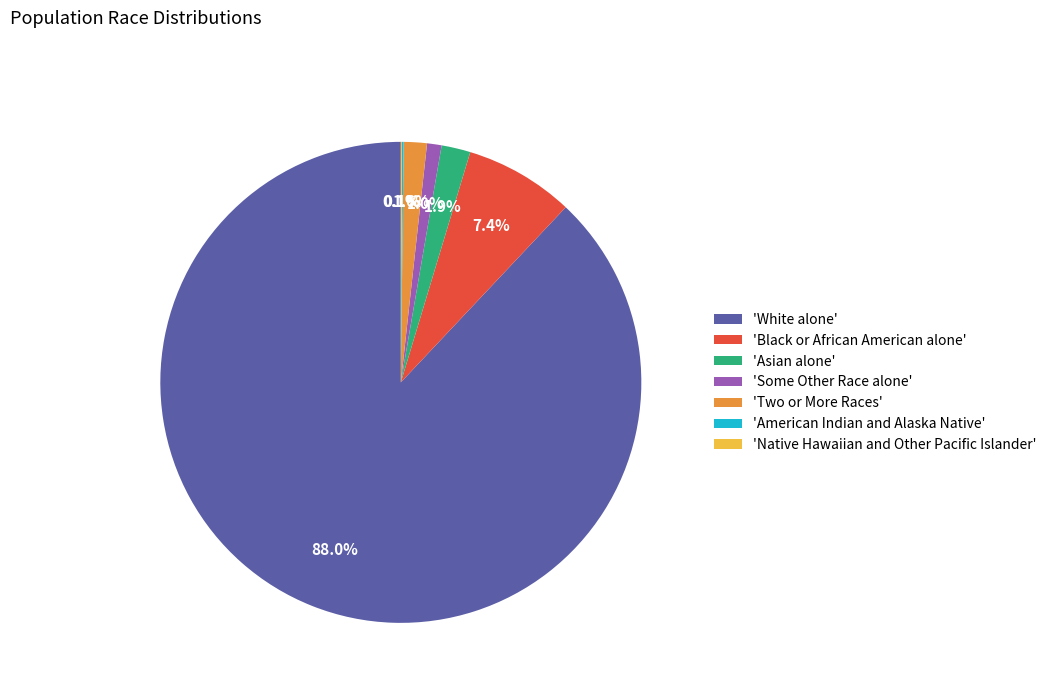

Which slice represents more than half of the pie?

'White alone'